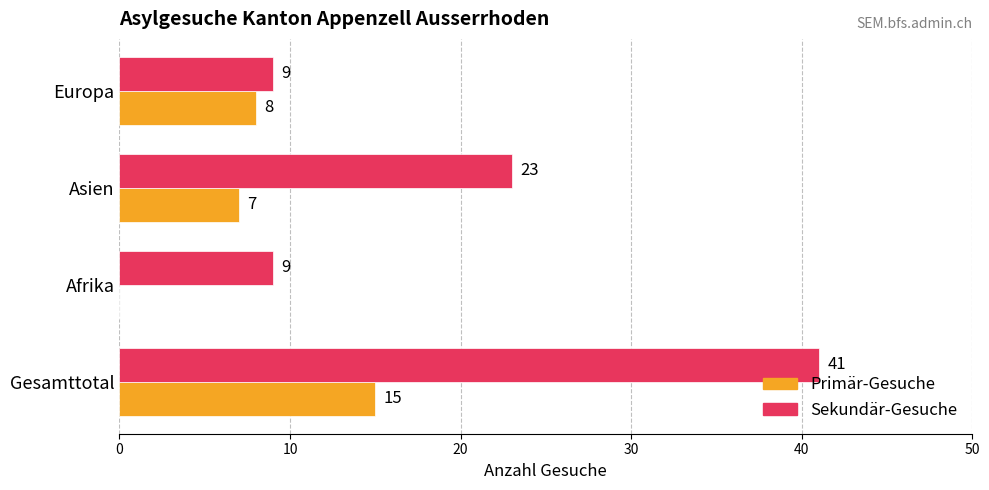

Which series has the largest total across all categories?

Sekundär-Gesuche